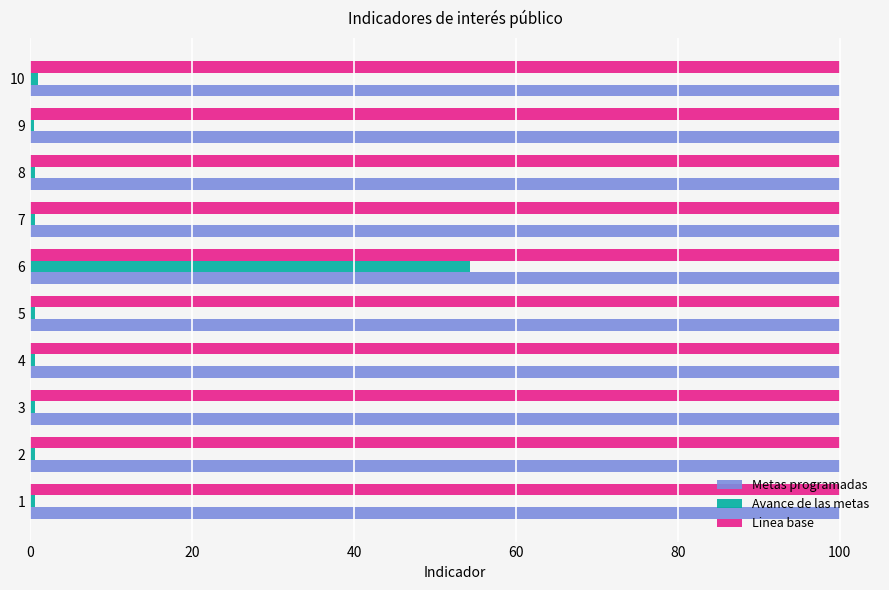

What is the spread (max minus min) of values at 6?

45.7